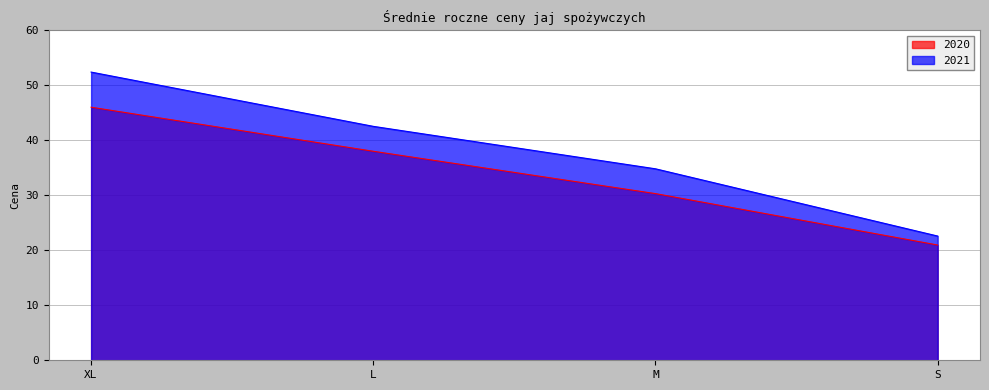

Which category has the lowest value across all series?

S